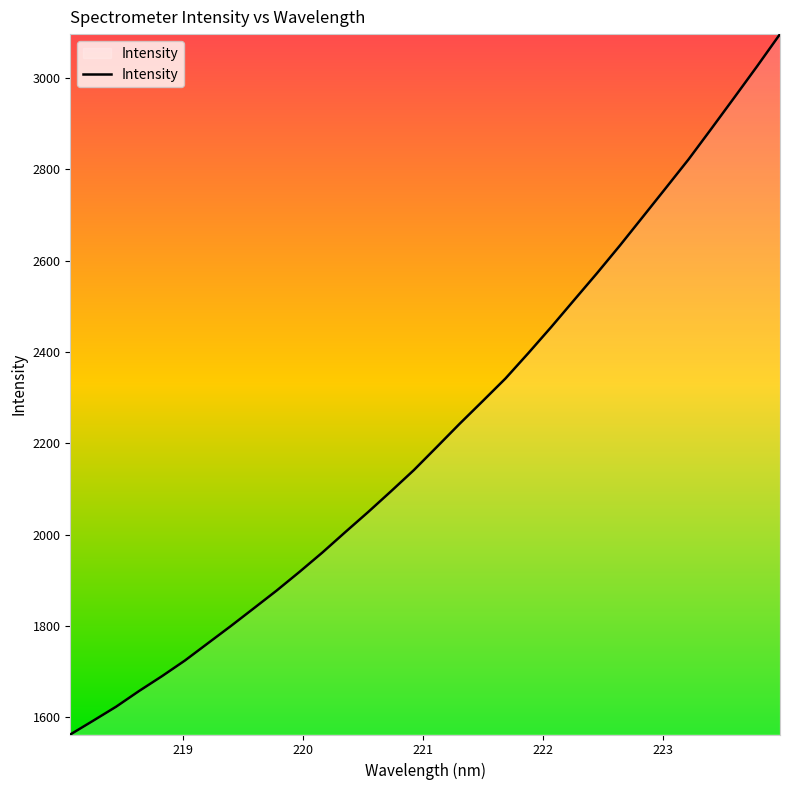

What is the greatest value displayed?

3096.2